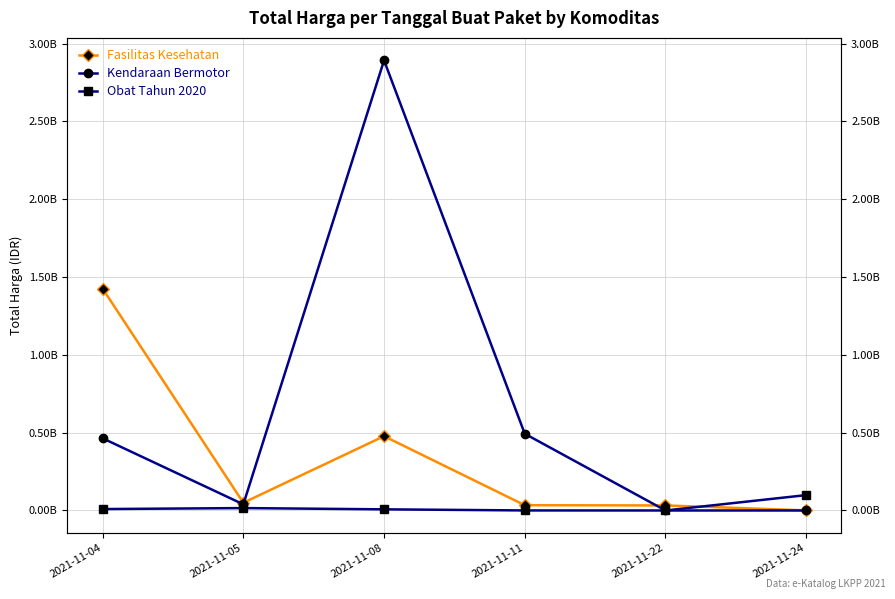

At 2021-11-11, list the series in order from smallest to largest.

Obat Tahun 2020, Fasilitas Kesehatan, Kendaraan Bermotor